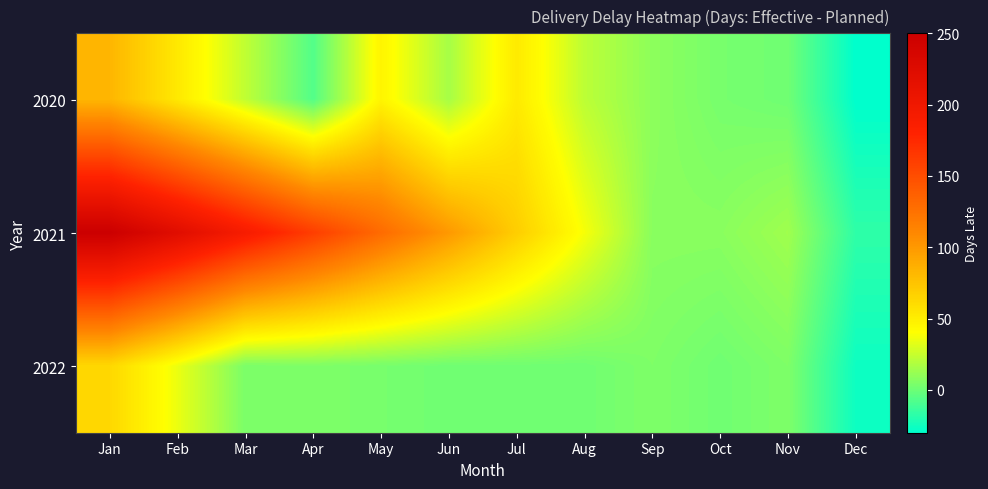

Rank the series by their average value, from lowest to highest.

2022, 2020, 2021